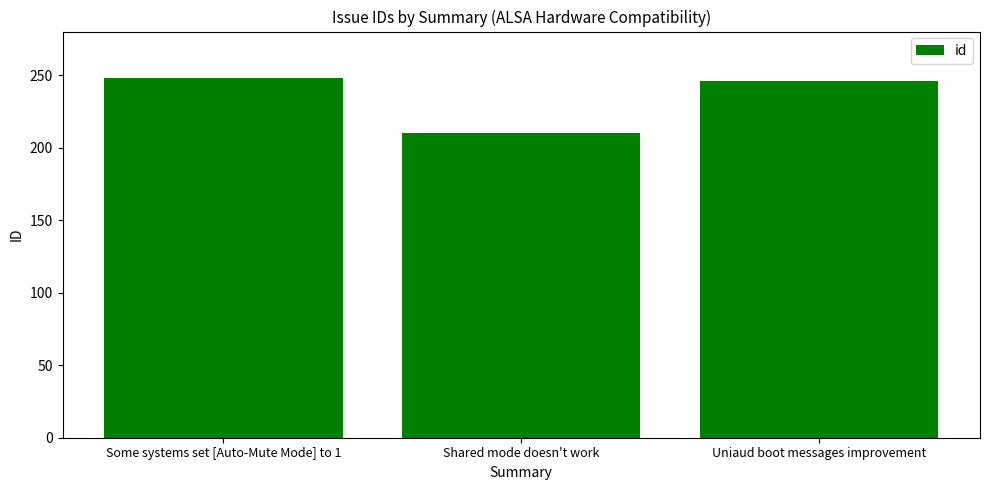

What is the sum of all values?

704